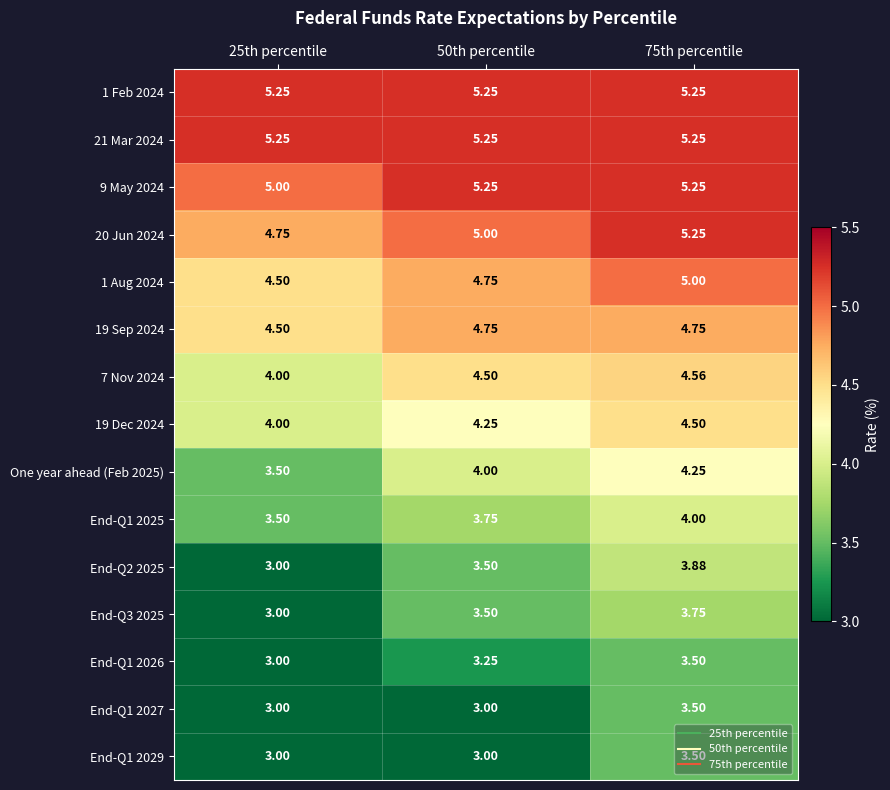

Which series has the largest range (max minus min)?

End-Q2 2025